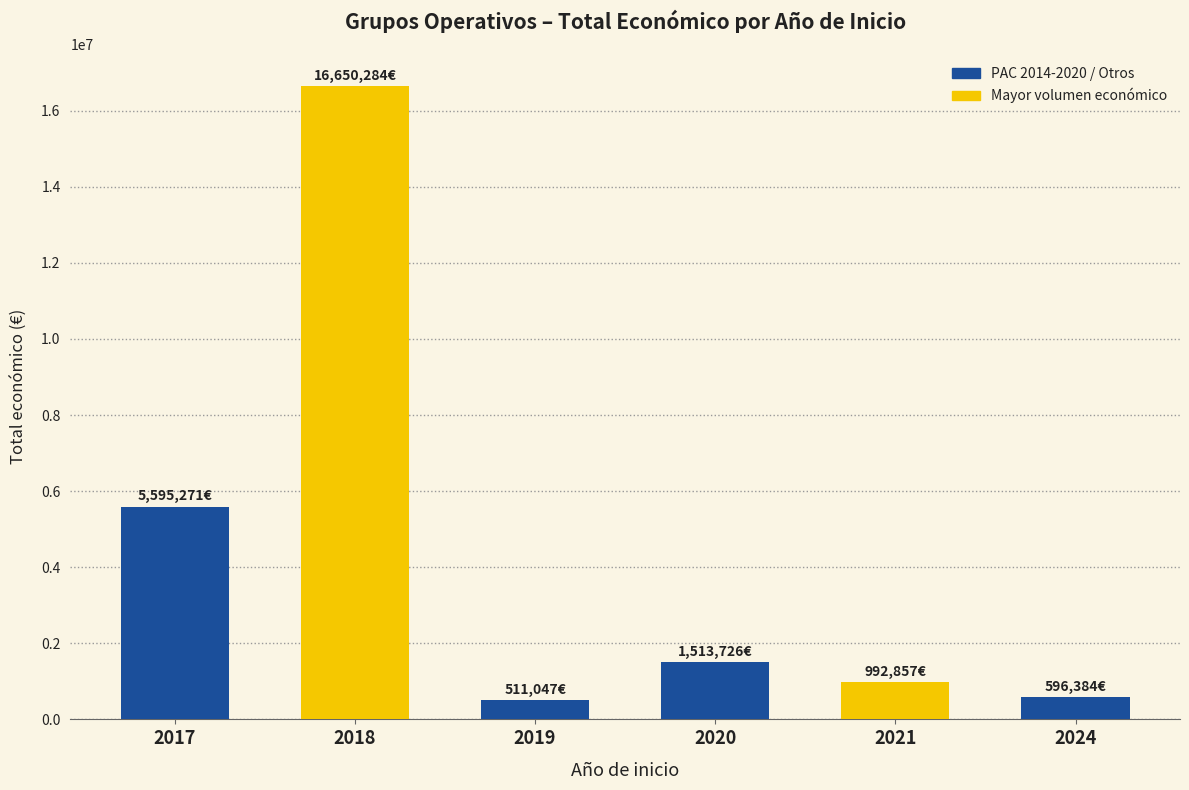

Reading right to left, what are all the values shown in this chart?

2024=596384	2021=992857	2020=1513726	2019=511047	2018=16650284	2017=5595271